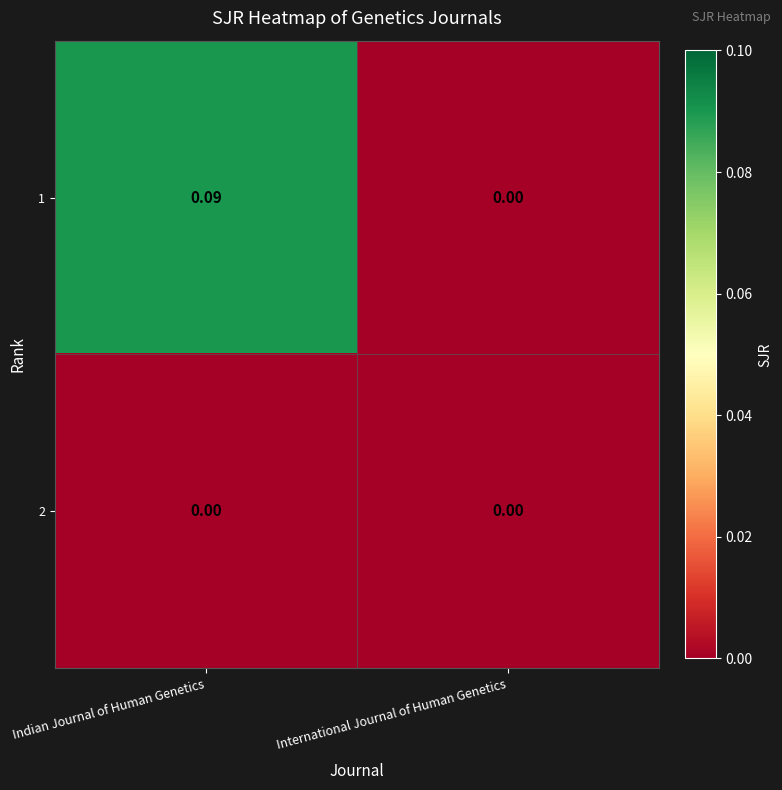

Rank the categories by 1 value from lowest to highest.

International Journal of Human Genetics, Indian Journal of Human Genetics